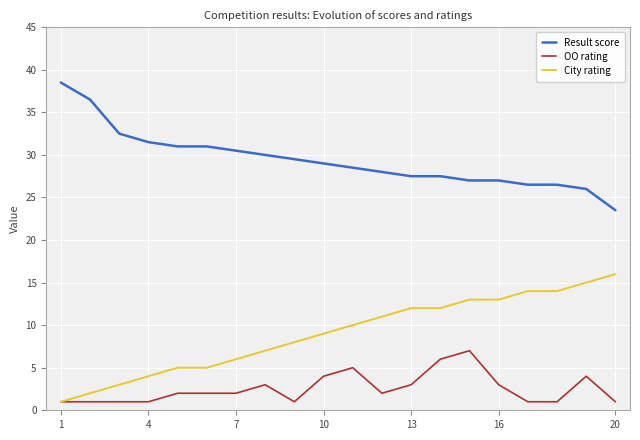

What is the difference between the second highest and second lowest values in the Result score series?

10.5